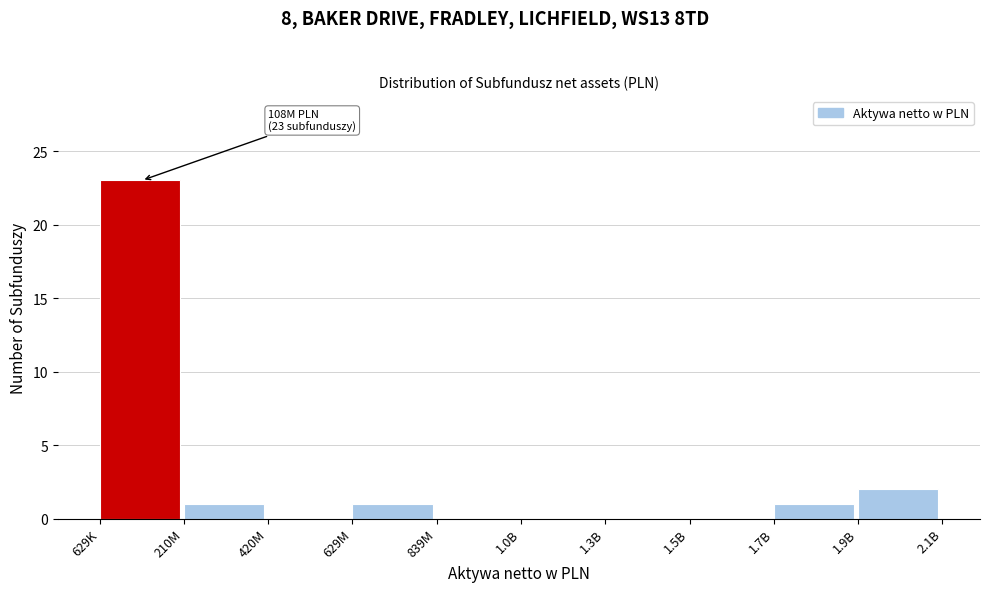

Reading right to left, extract all data points from this chart.

1.9B=2	1.7B=1	1.5B=0	1.3B=0	1.0B=0	839M=0	629M=1	420M=0	210M=1	629K=23